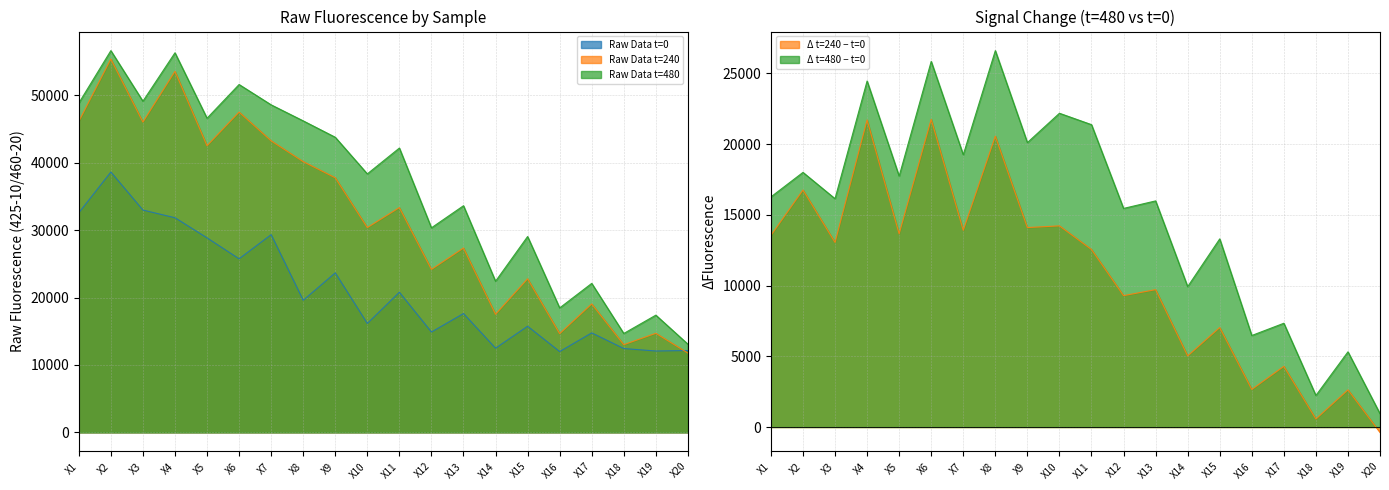

Which category has the lowest value in the Raw Data t=240 series?

X20